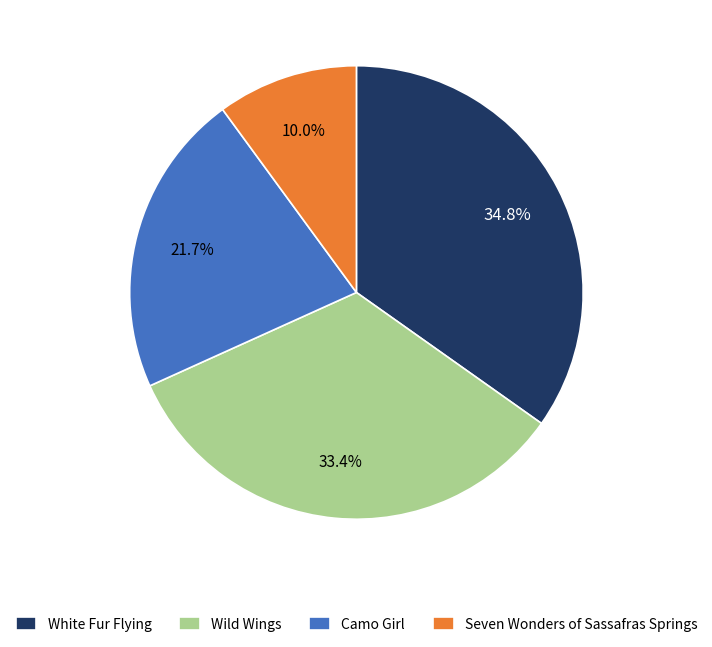

Approximately how many times larger is the value at Seven Wonders of Sassafras Springs compared to Camo Girl?

0.5